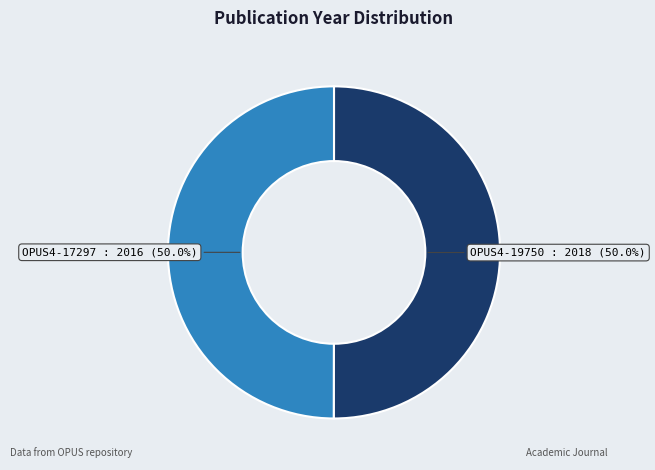

What percentage is the OPUS4-19750 slice, to the nearest percent?

50%